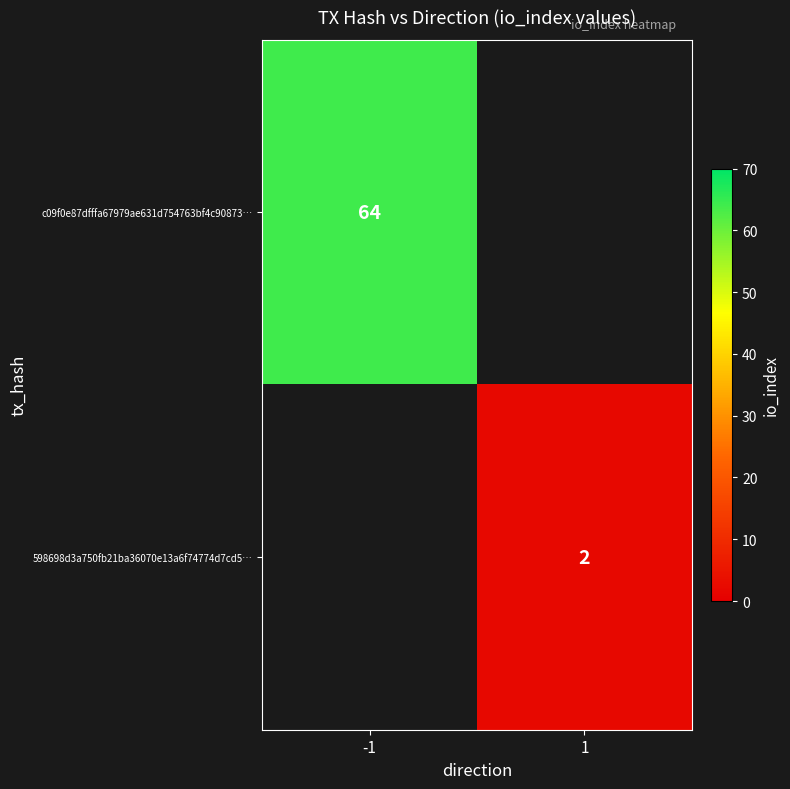

Read the c09f0e87dfffa67979ae631d754763bf4c90873 value at io_index, to the nearest 5.

65